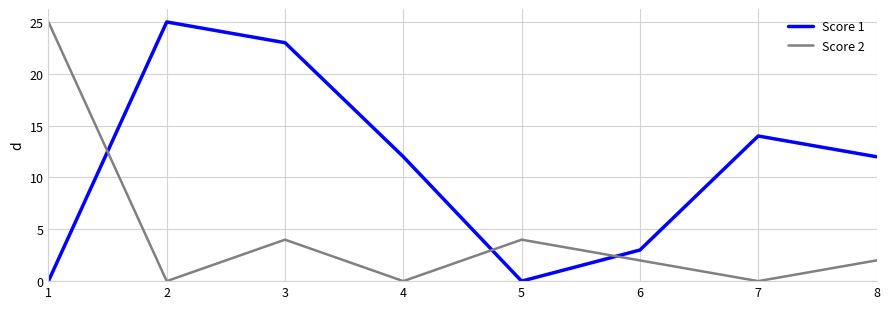

At which category is the sum across all series the highest?

3